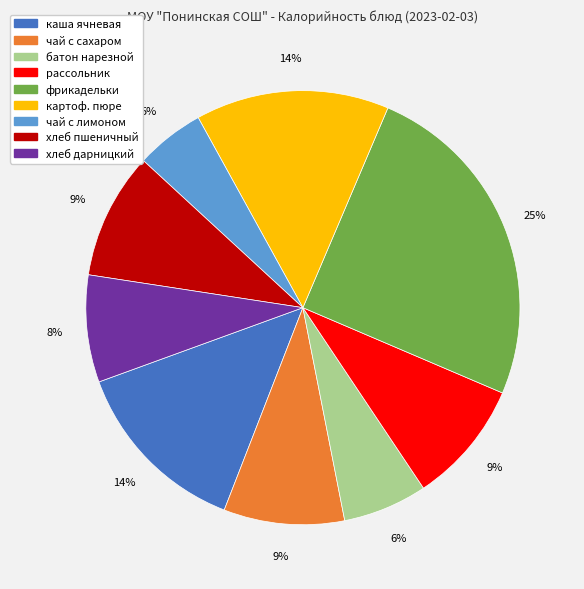

Is there any slice that represents more than half of the pie?

No